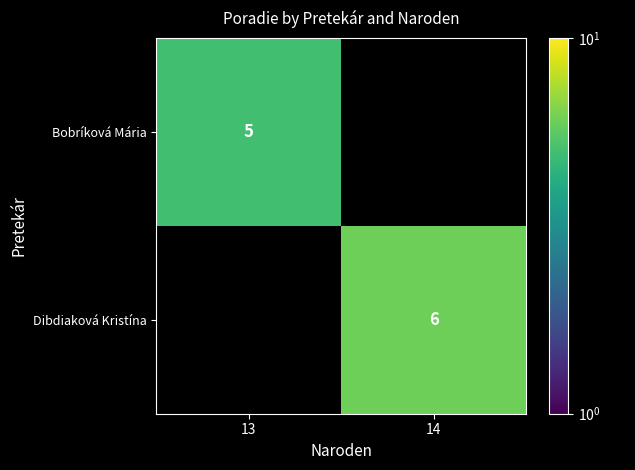

Is it true that Bobríková Mária equals 7 at 13?

False